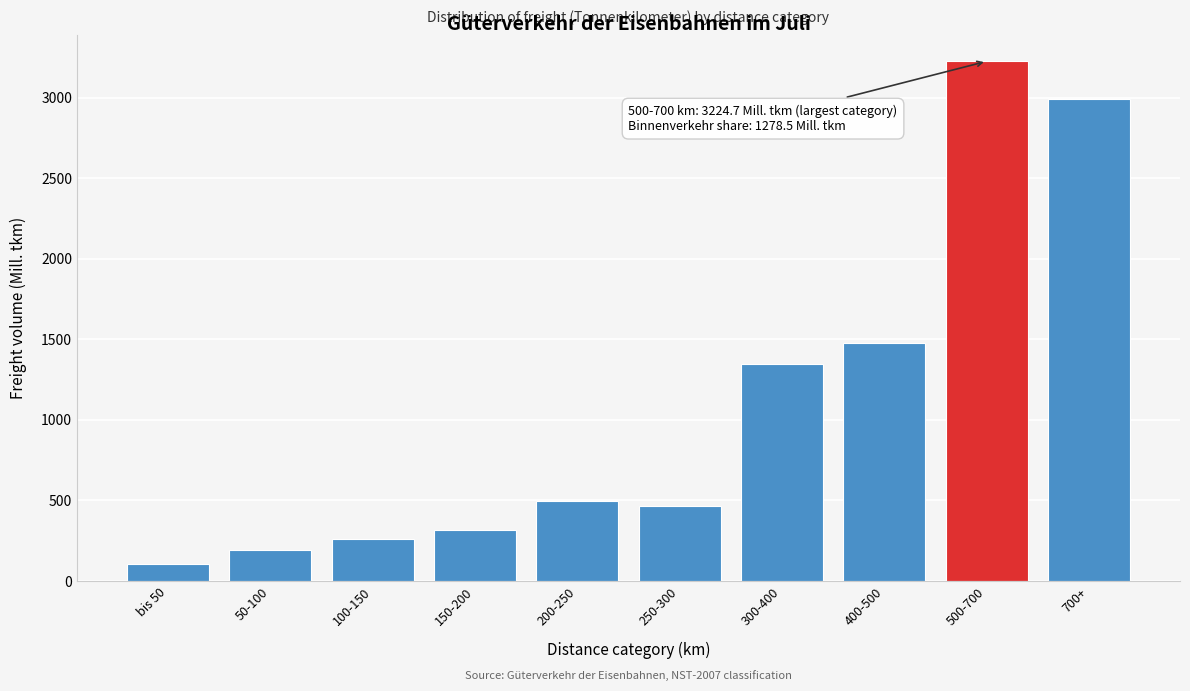

Reading left to right, list all the values displayed in this chart.

bis 50=103.8	50-100=191.2	100-150=260.8	150-200=315.2	200-250=494.8	250-300=462.9	300-400=1343.3	400-500=1476.7	500-700=3224.7	700+=2992.1